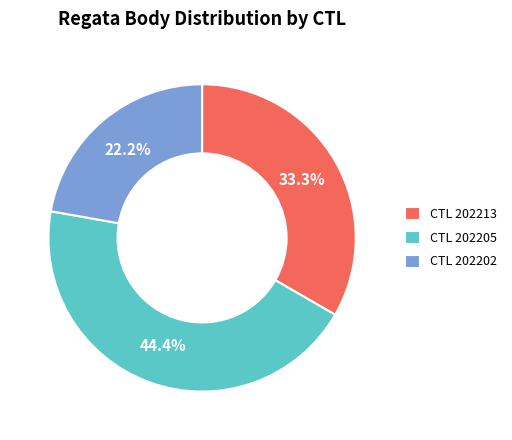

What is the largest slice in the pie chart?

CTL 202205